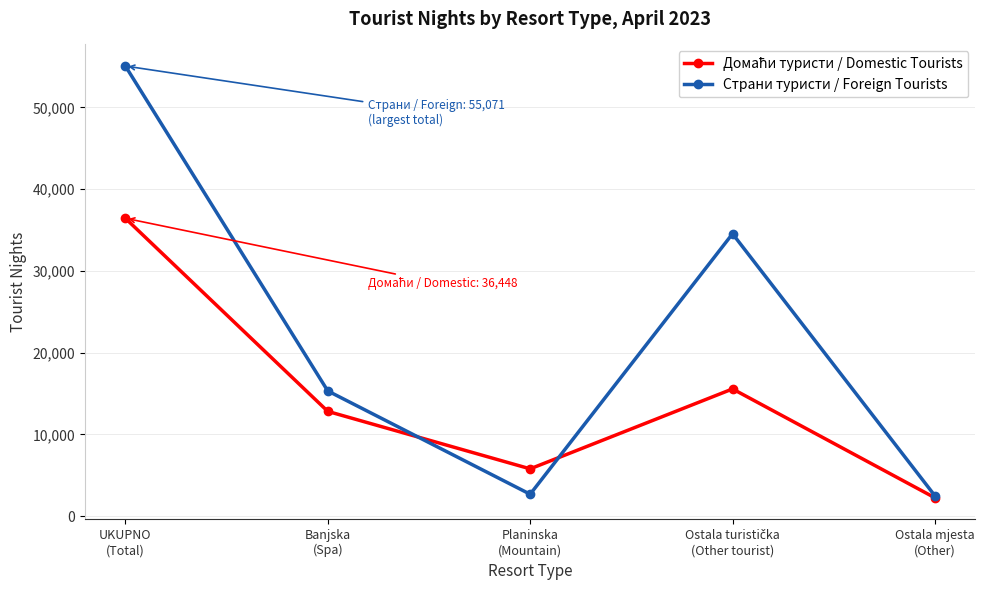

What is the maximum value shown in the chart?

55071